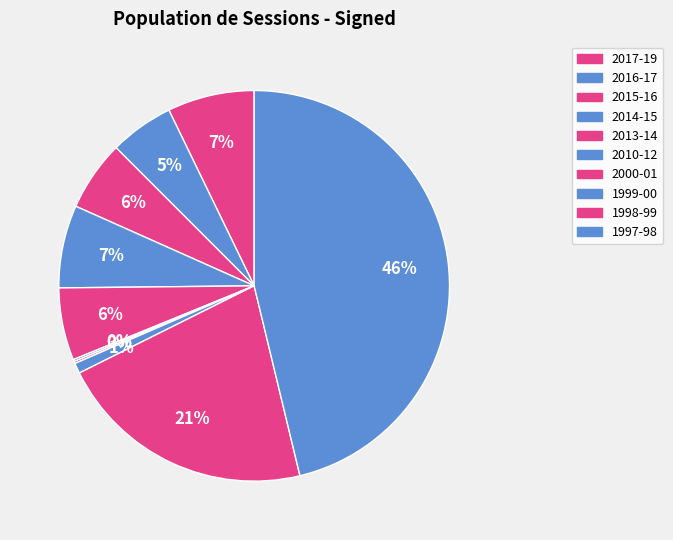

Which category has the biggest portion of the pie?

1997-98